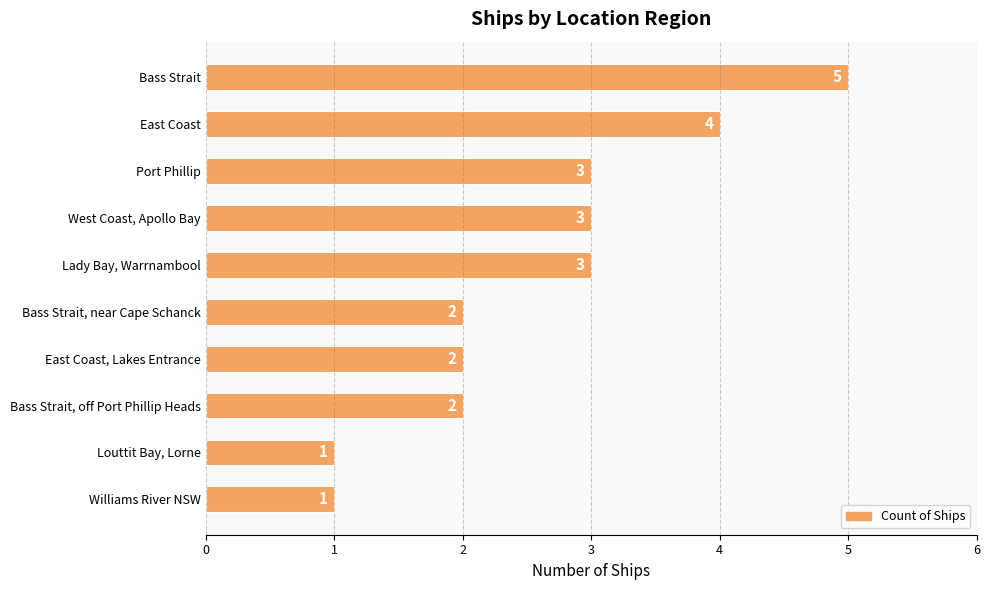

What is the difference between the maximum and minimum values?

4